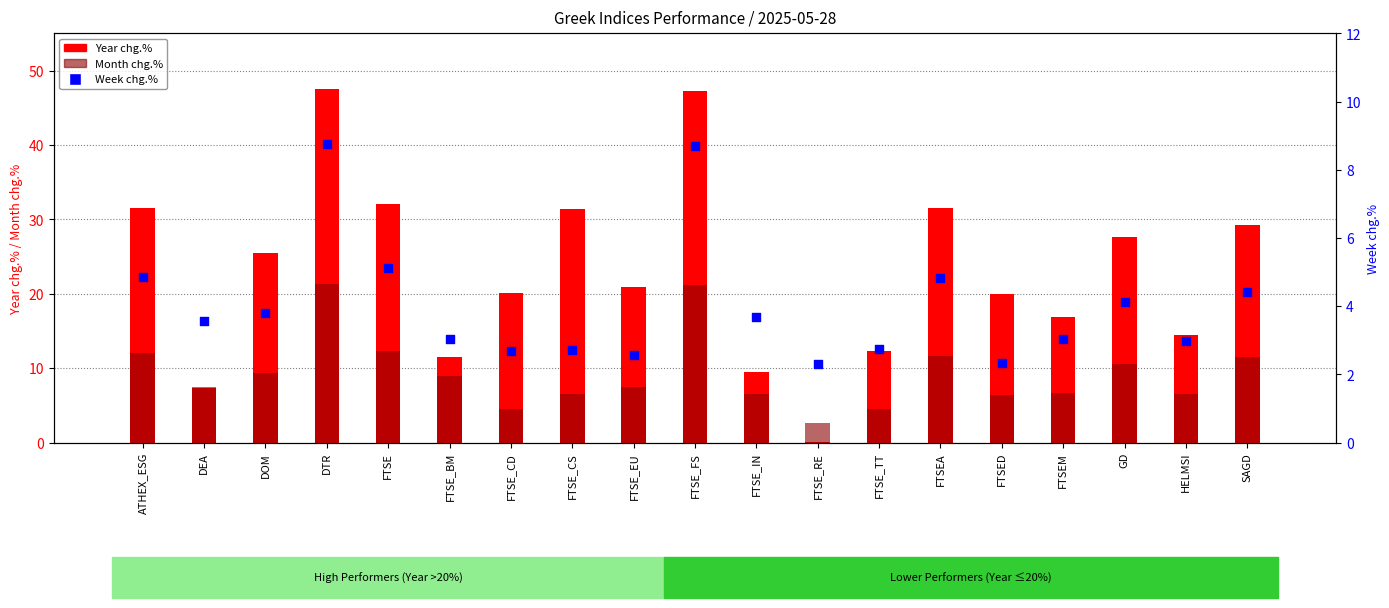

Which series contains the lowest Y value?

Year chg.%